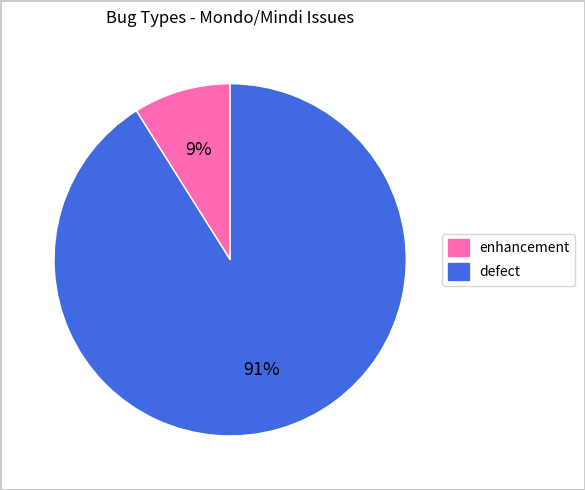

Does any single category account for the majority?

Yes